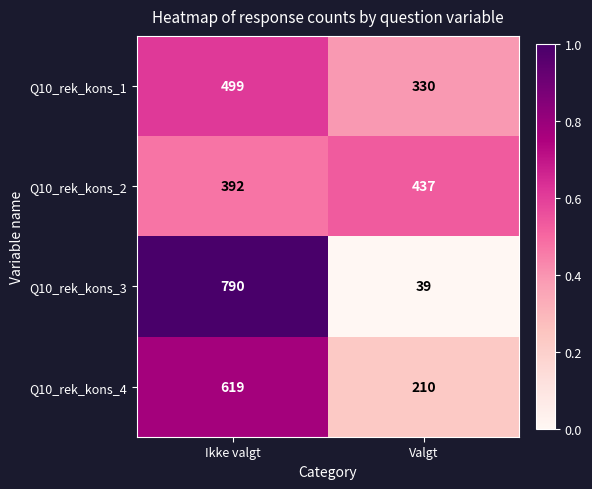

True or false: Q10_rek_kons_3 has a value of 790 at Ikke valgt.

True